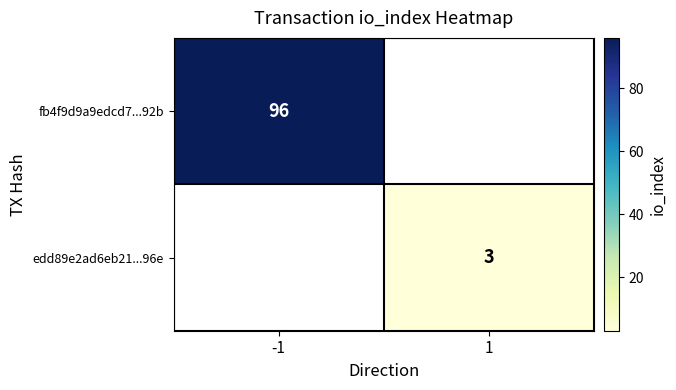

True or false: fb4f9d9a9edcd7...92b has a value of 96 at -1.

True